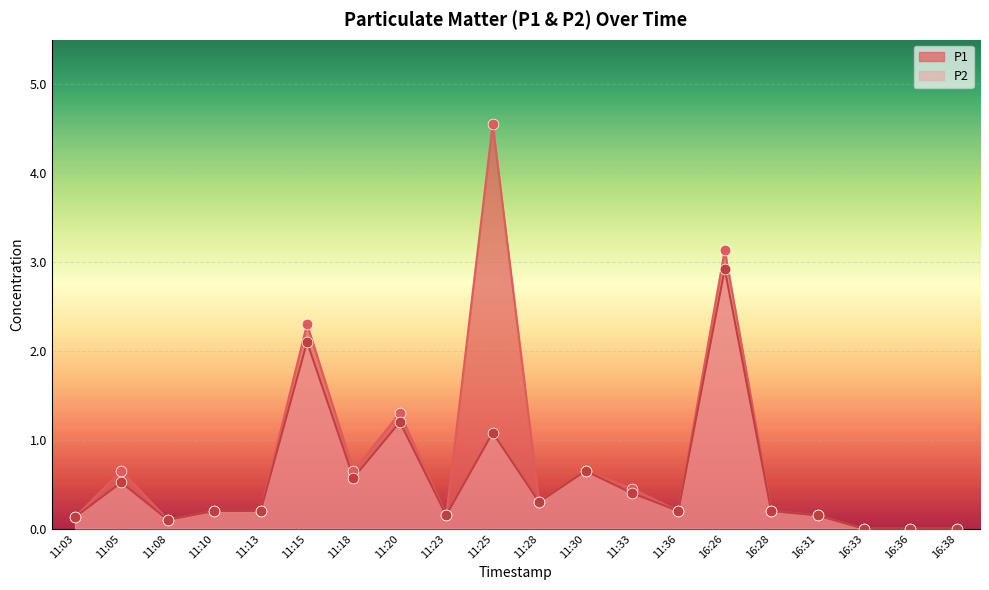

At which category is the sum across all series the highest?

16:26